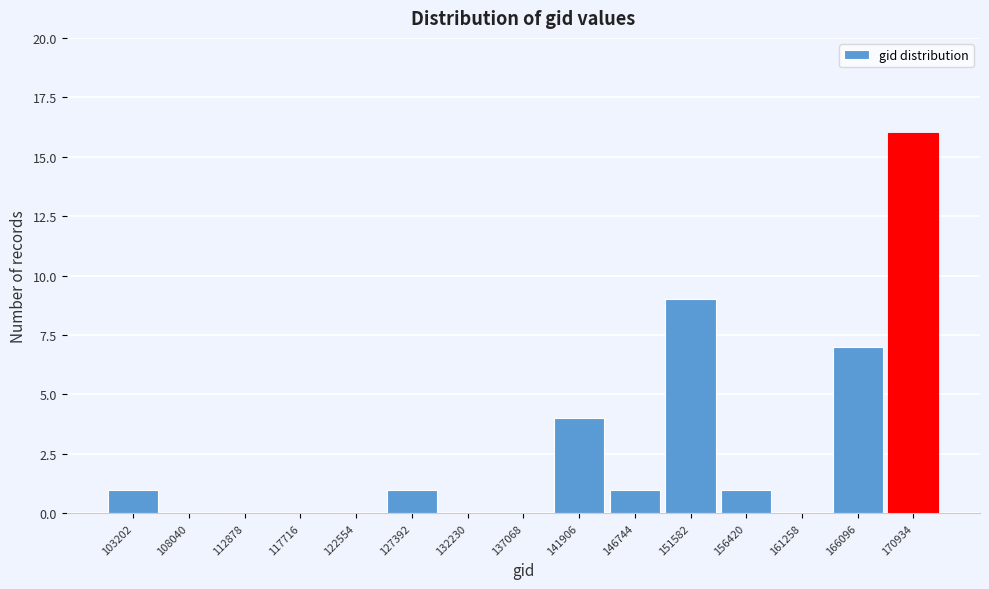

Reading left to right, transcribe all the data shown in this chart.

103202=1	108040=0	112878=0	117716=0	122554=0	127392=1	132230=0	137068=0	141906=4	146744=1	151582=9	156420=1	161258=0	166096=7	170934=16